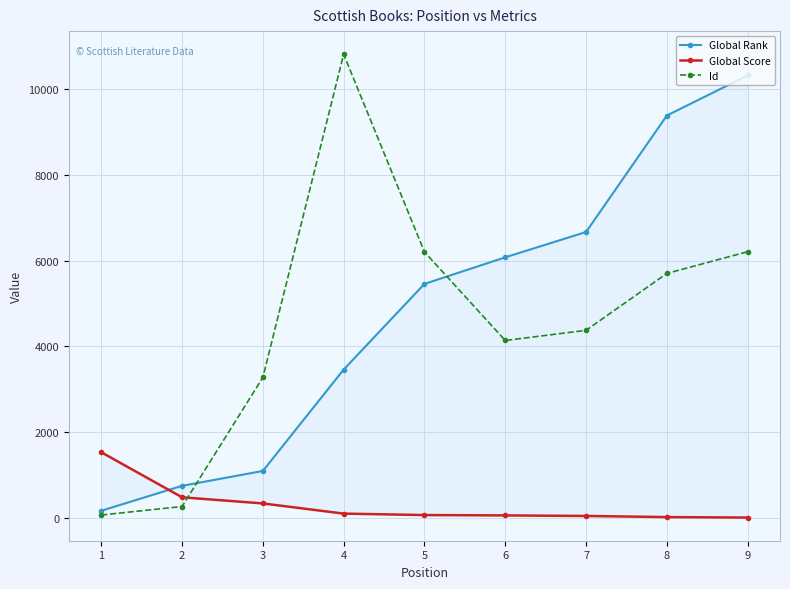

What is the sum of the Global Rank values at 8 and 7?

16047